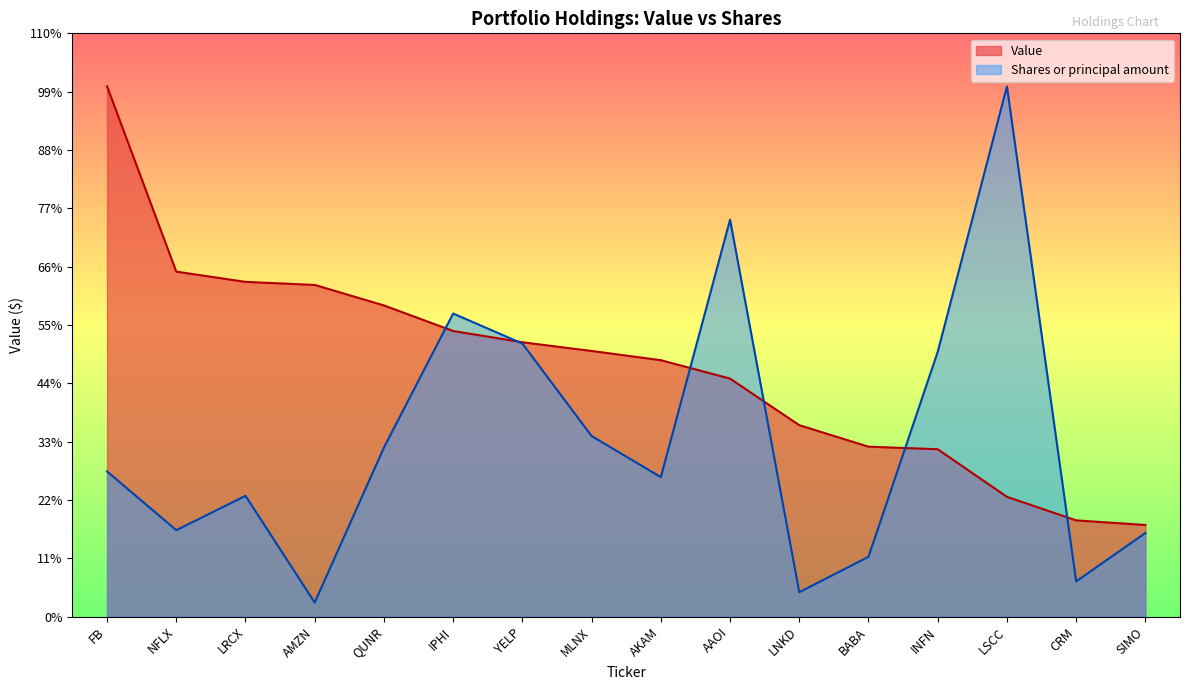

Is it true that Shares or principal amount equals 592114.6 at IPHI?

True